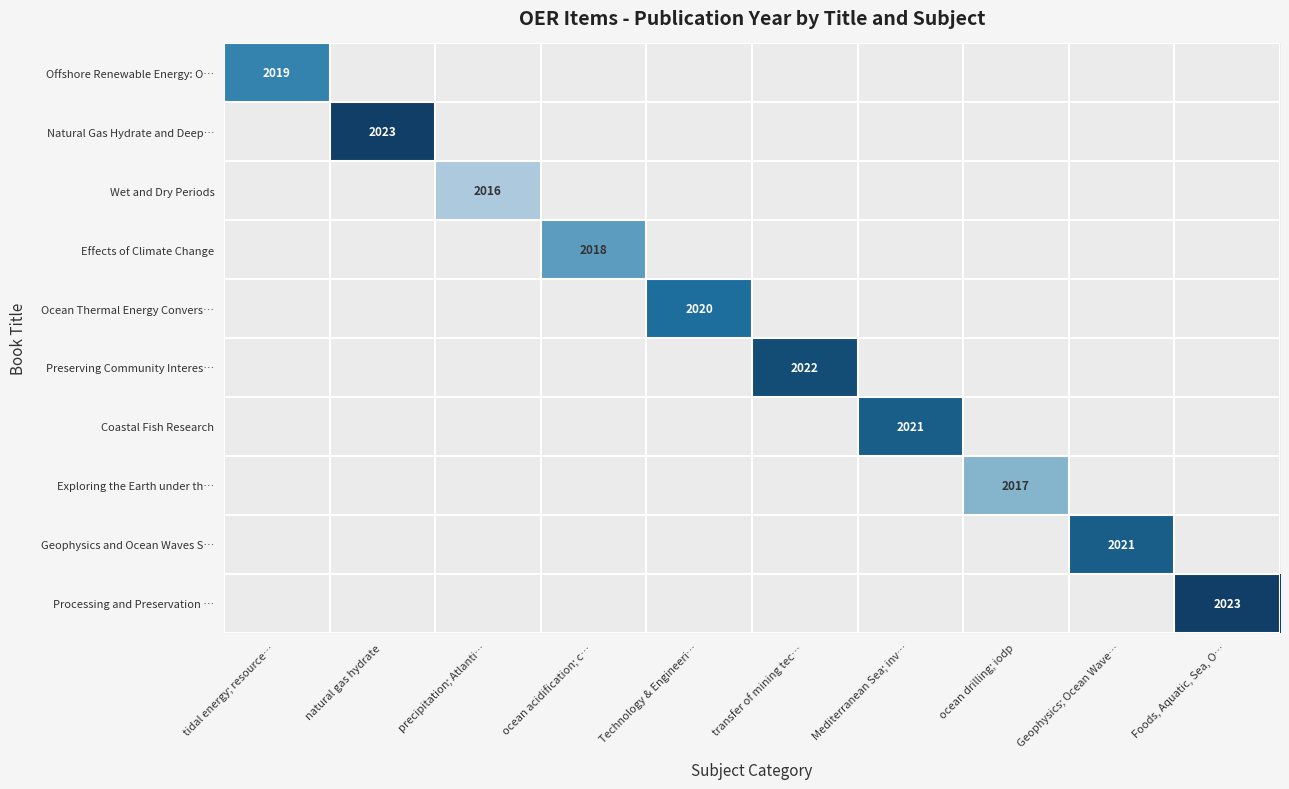

Which has a higher value, Technology & Engineeri… or Foods, Aquatic, Sea, O…?

Foods, Aquatic, Sea, O…